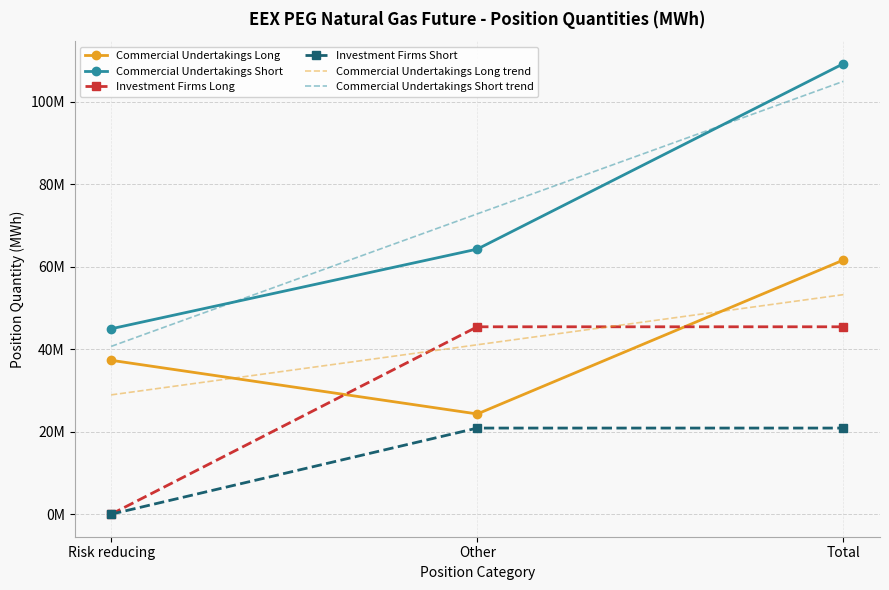

Which series has the widest spread of values?

Commercial Undertakings Short trend